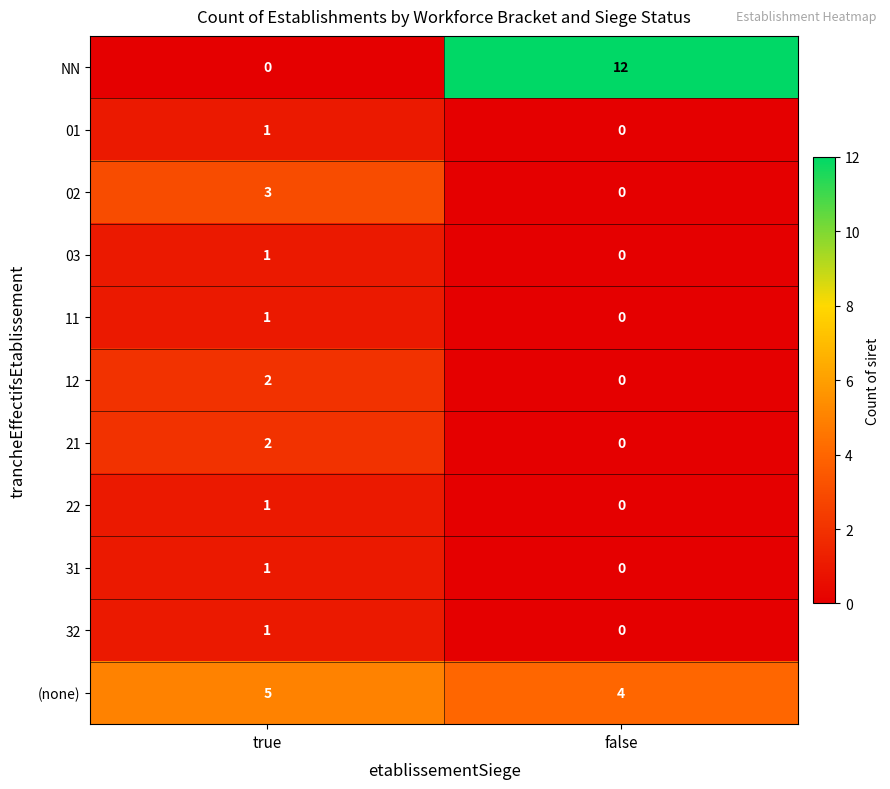

Rank the categories by 22 value from highest to lowest.

true, false